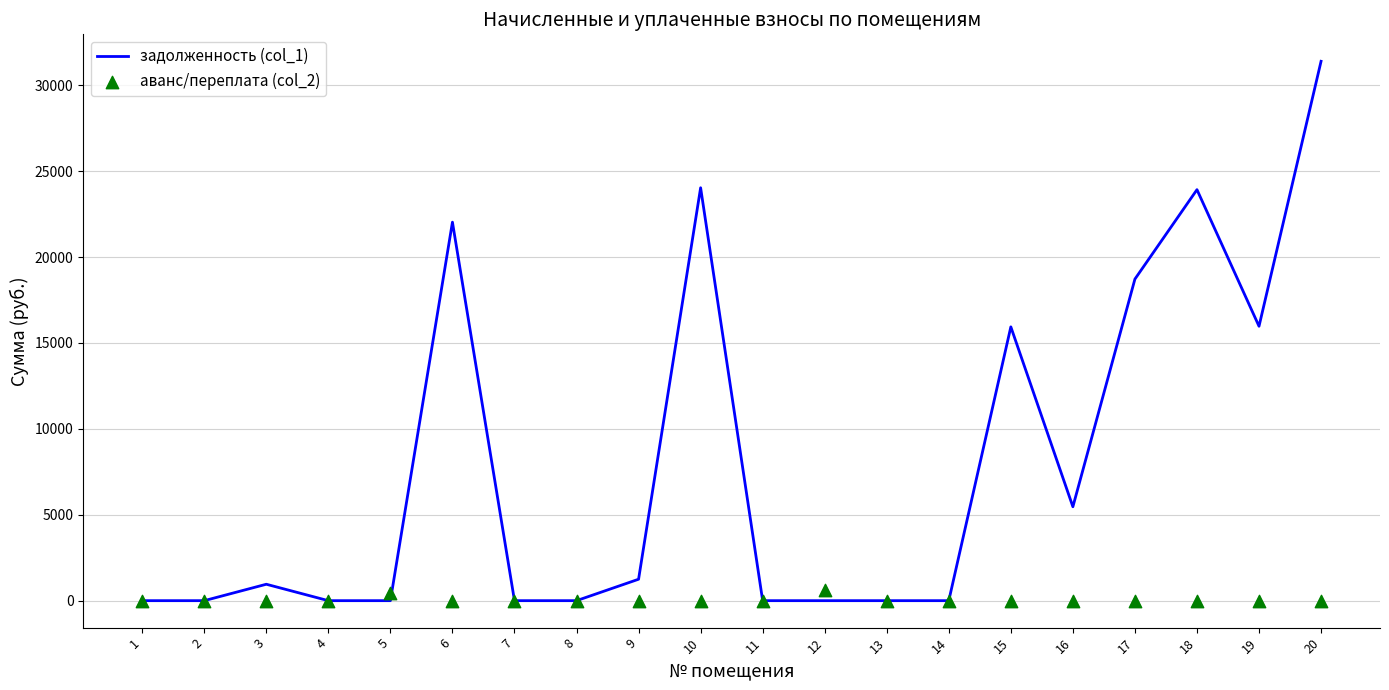

At how many categories does at least one series exceed 23325?

3